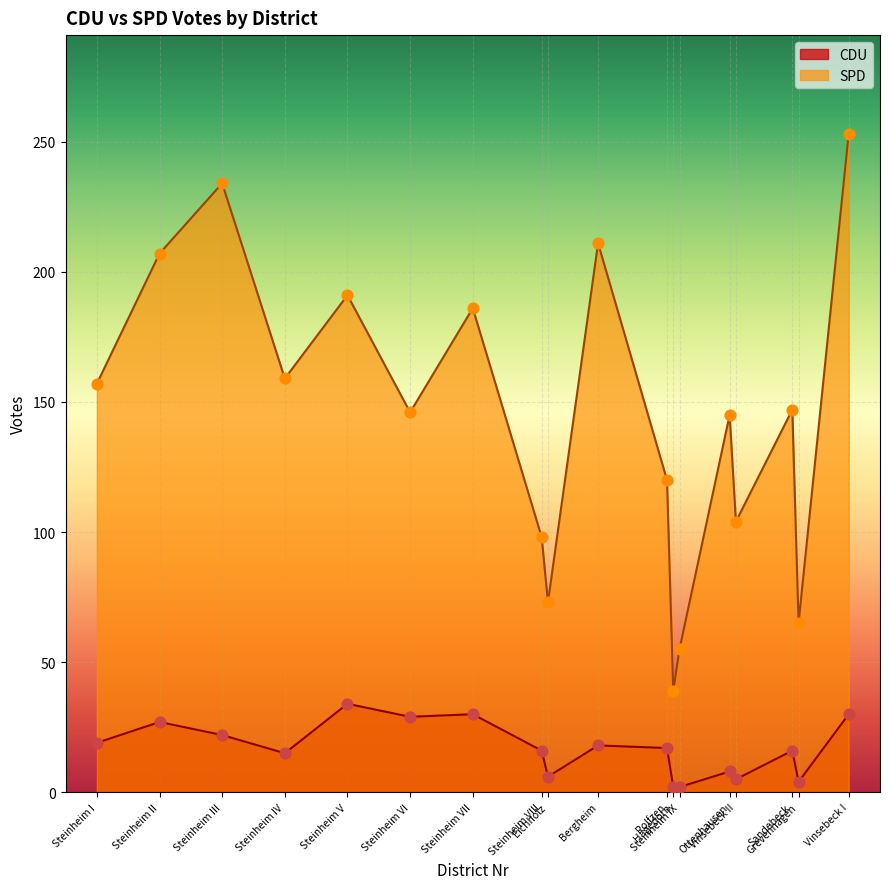

Which series has the largest Y range (max minus min)?

SPD